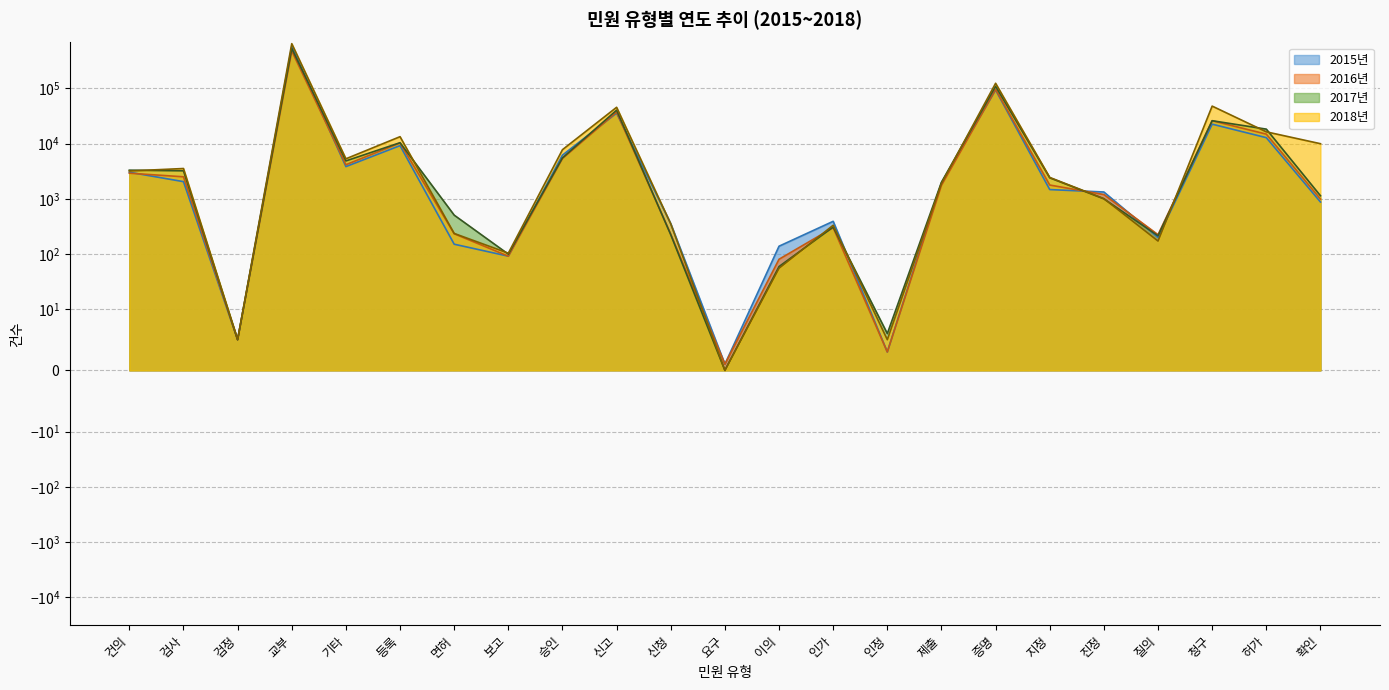

What is the difference between the maximum and minimum values in the 2017년 series?

531087